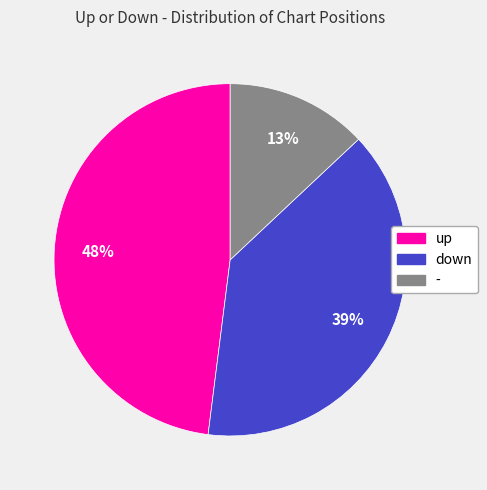

Which has a higher value, - or up?

up